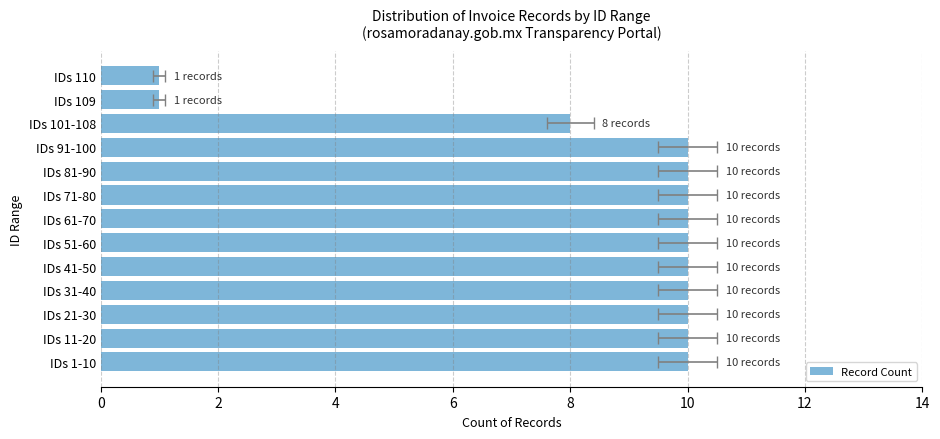

Is it true that the value at IDs 1-10 is 6?

False